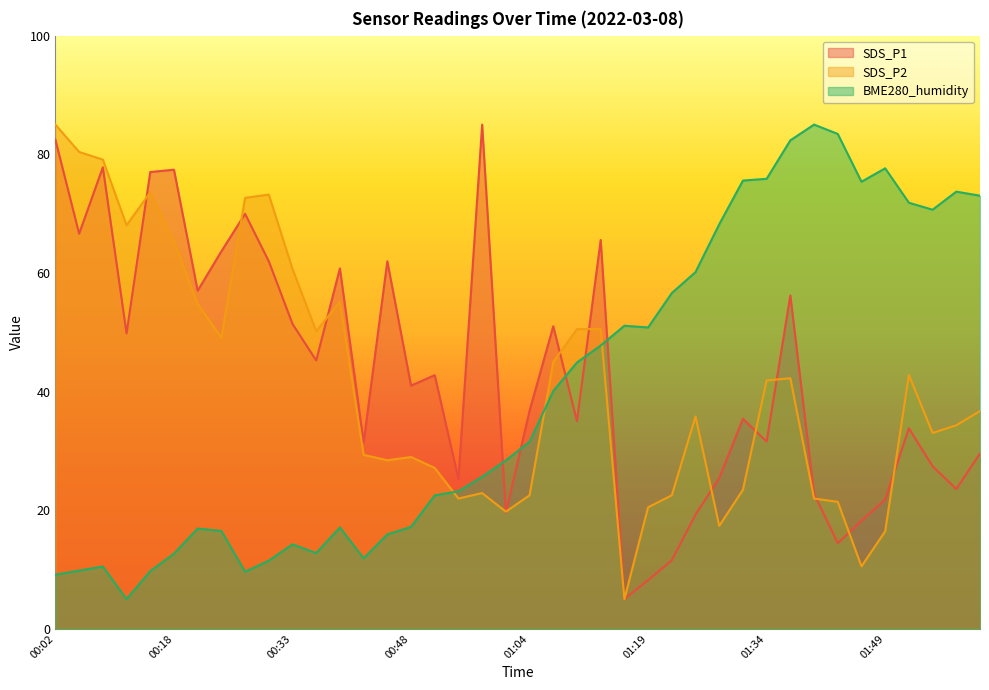

What is the maximum value for SDS_P2?

85.0